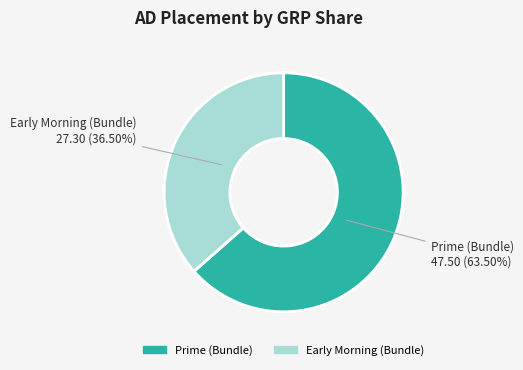

Is Prime (Bundle) the majority of the pie?

Yes